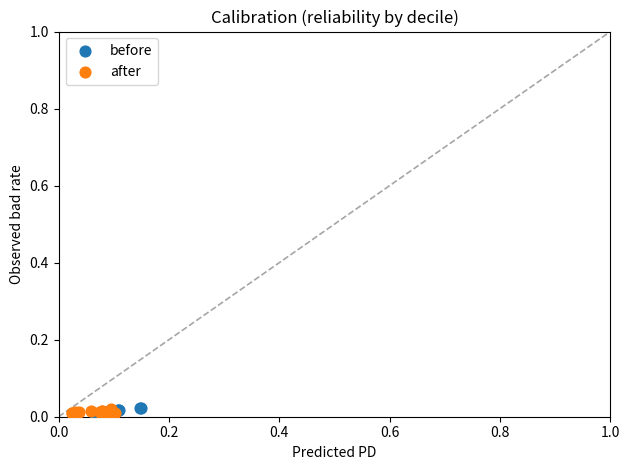

Which series has the largest Y range (max minus min)?

before